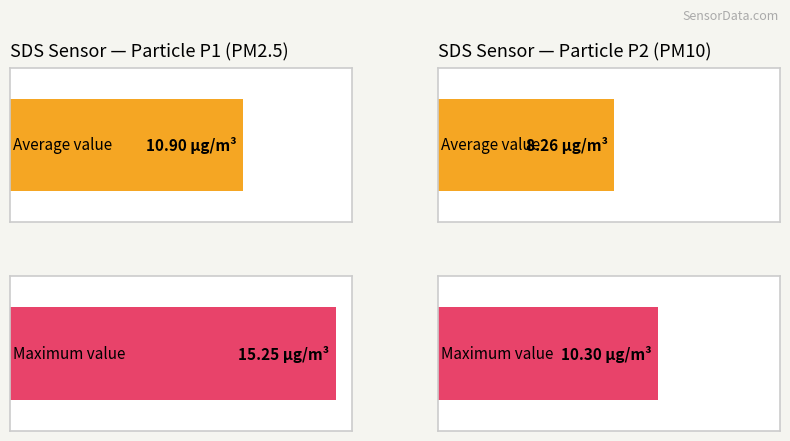

At 00:23, list the series in order from smallest to largest.

SDS_P2, SDS_P1